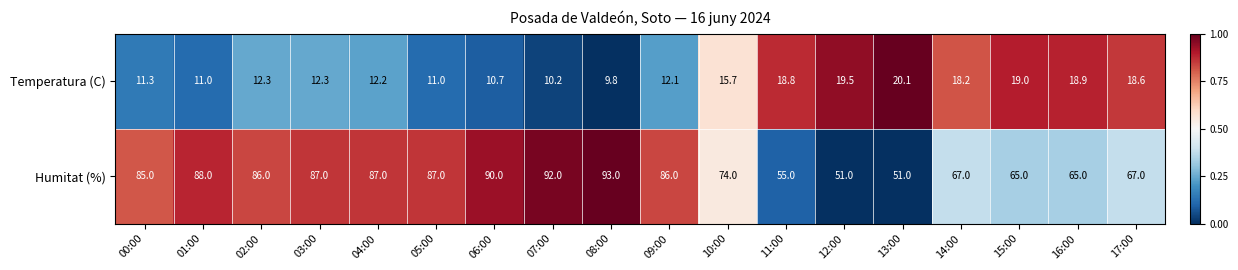

How many categories are shown in the chart?

18